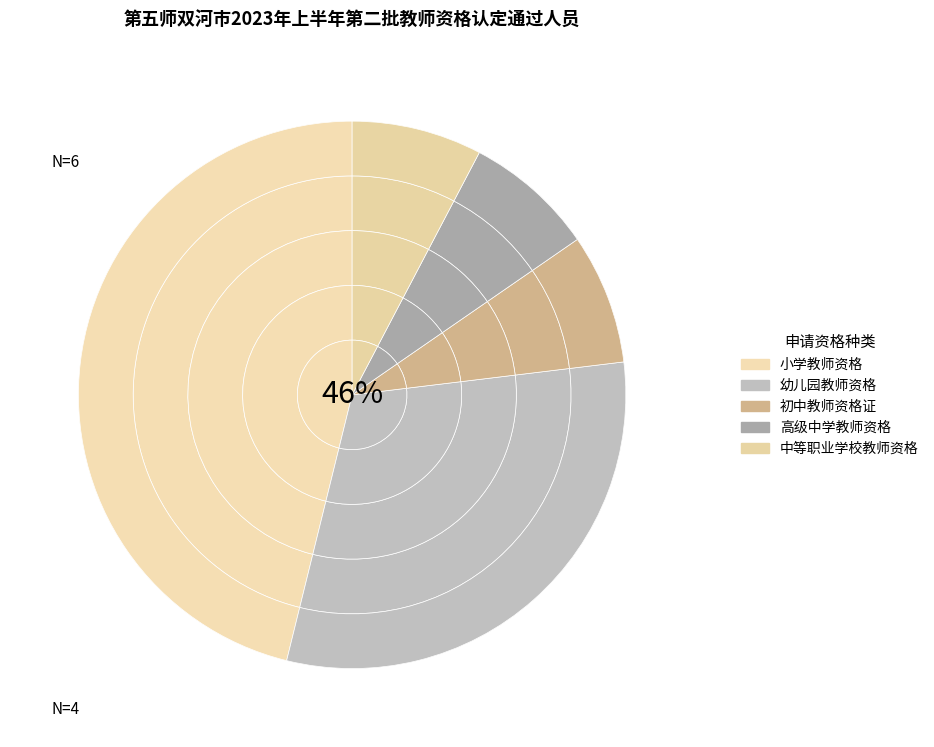

True or false: 高级中学教师资格 accounts for 1% of the total.

False